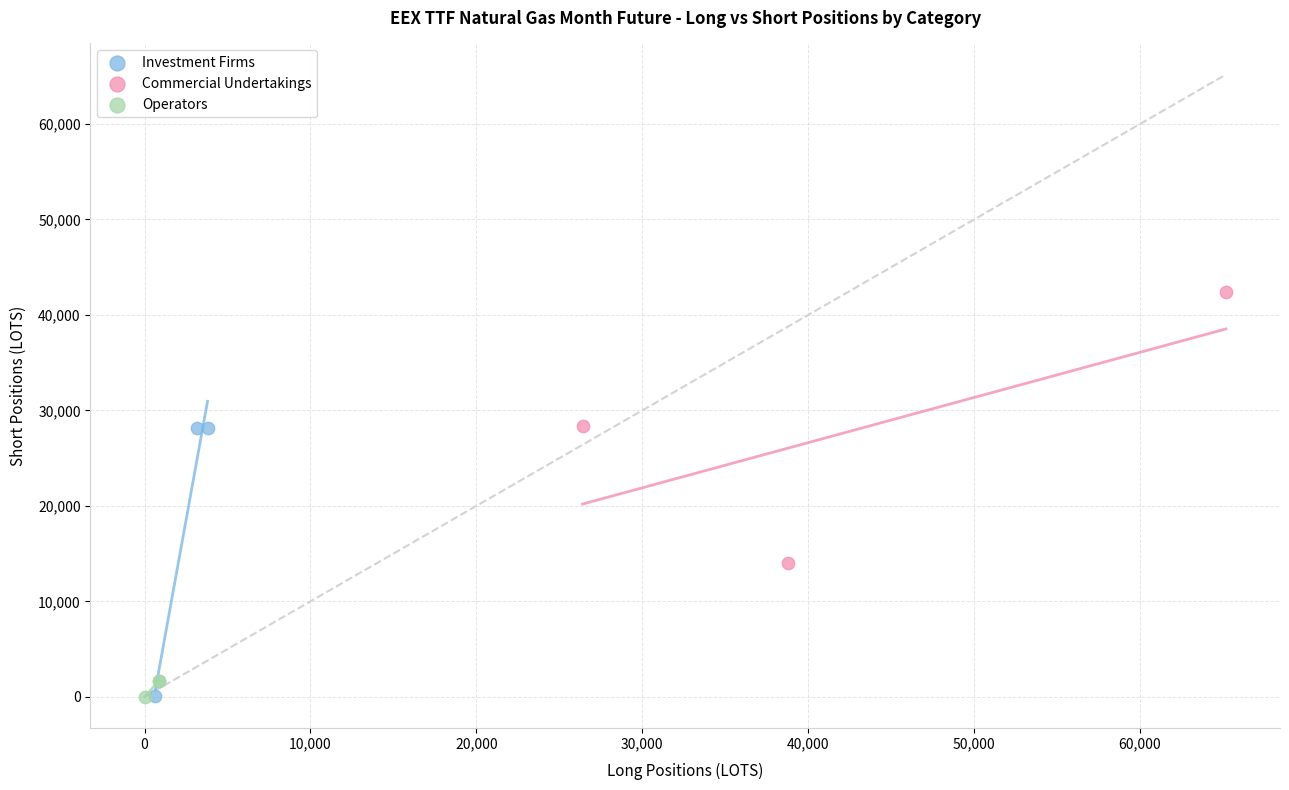

Which series reaches the maximum Y coordinate?

Commercial Undertakings